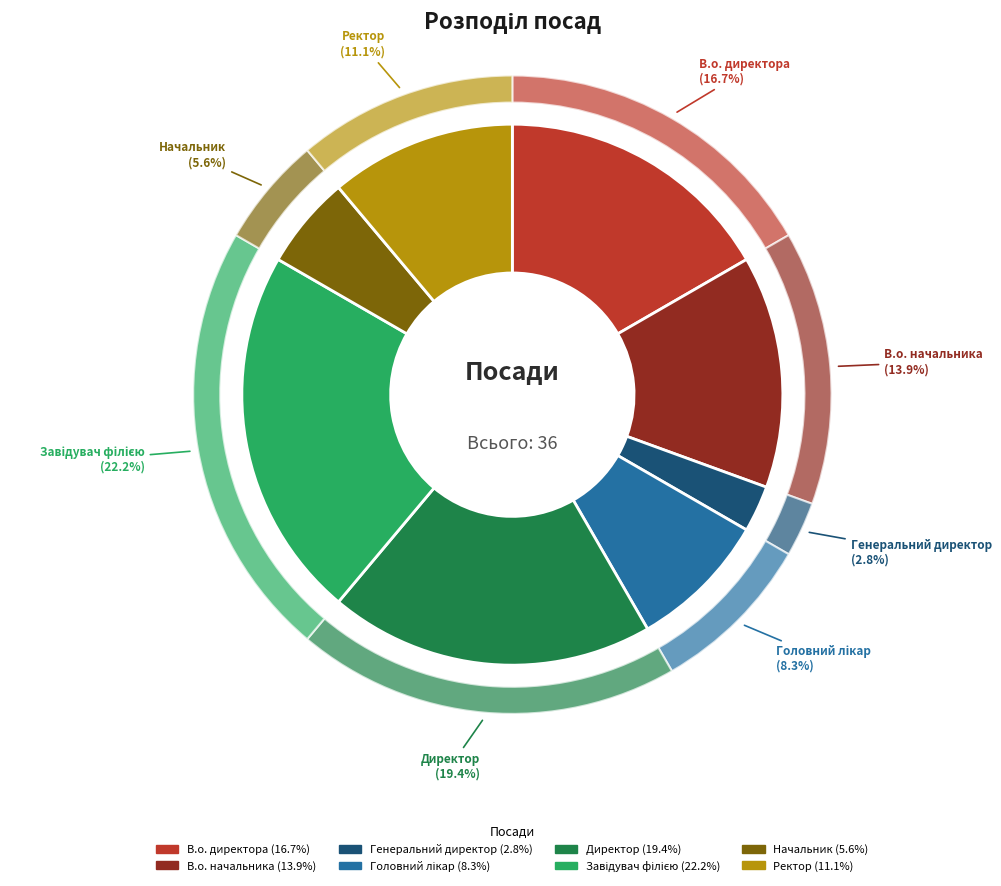

Do В.о. начальника and Головний лікар together represent more than half of the pie?

No